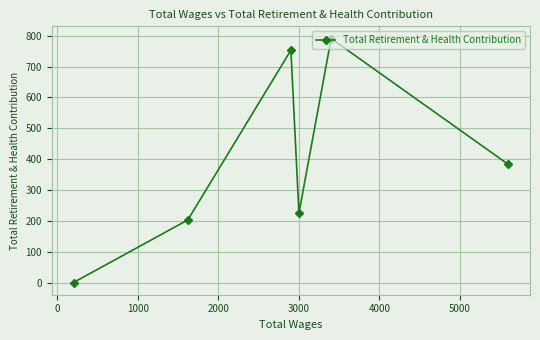

What is the difference between the maximum and second lowest values?

588